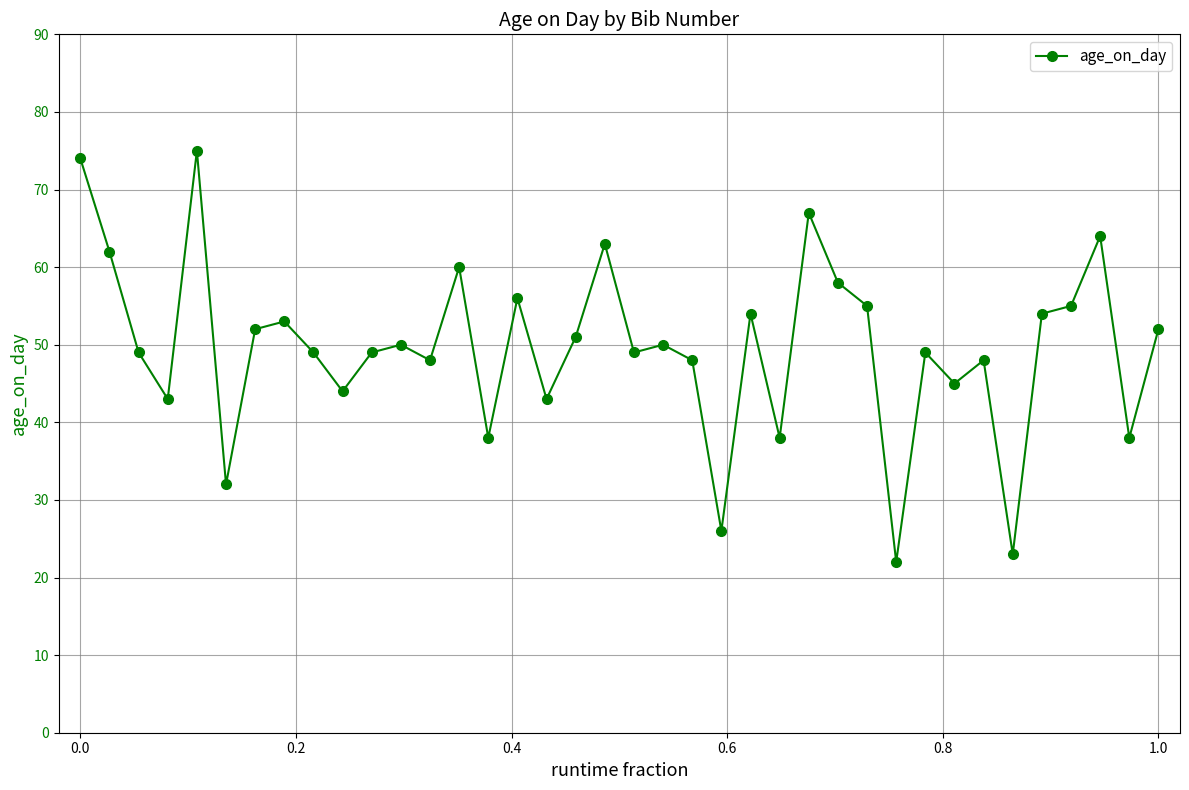

True or false: the data has more than 1 interior local peaks.

True